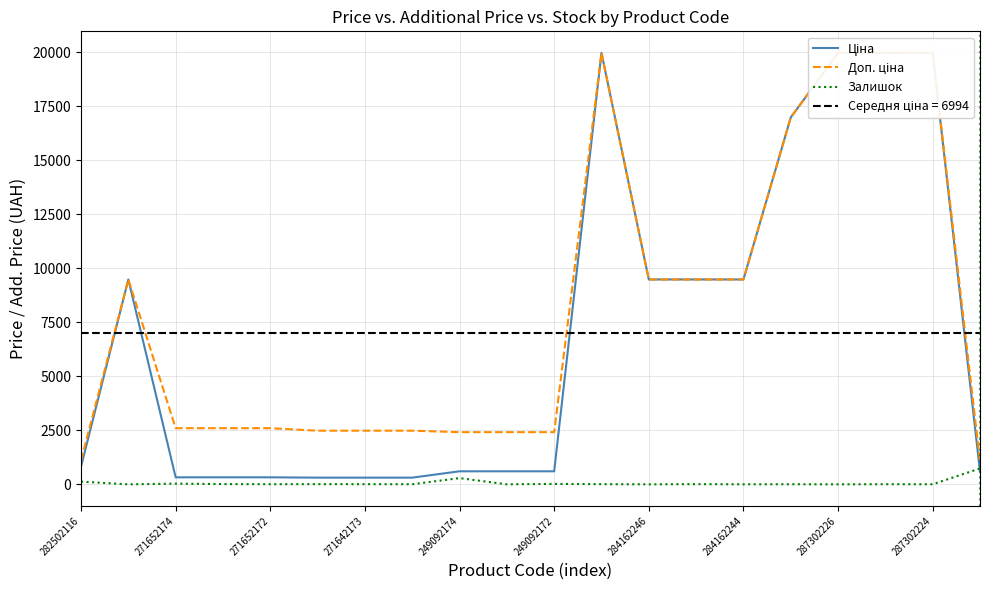

Which series changed the most between 13 and 15?

Ціна